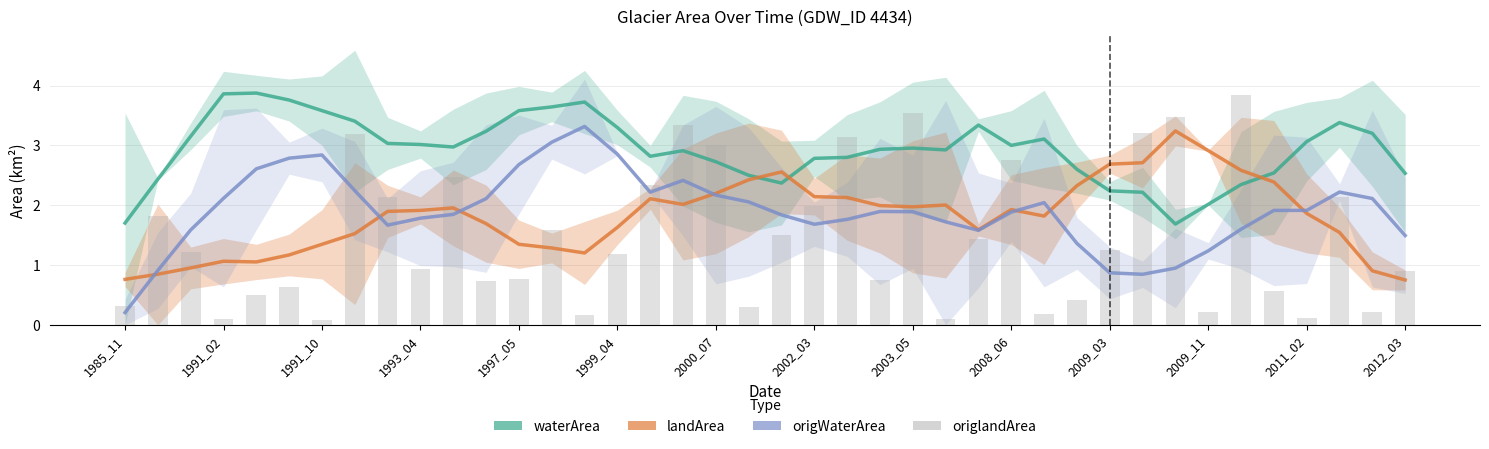

What is the sum of the waterArea values at 2011_02 and 17?

6.5